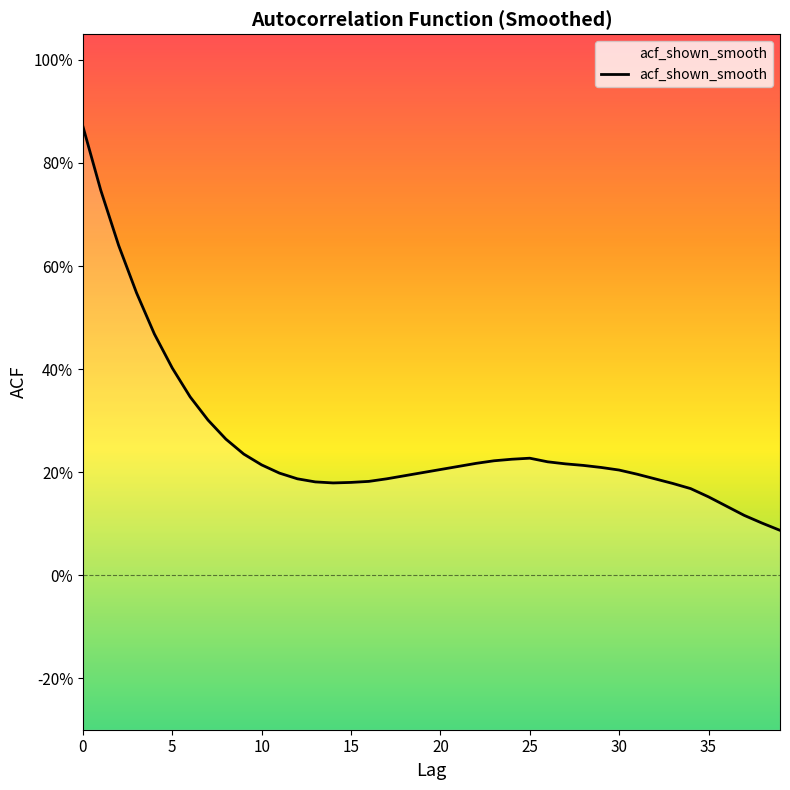

The value at 10 is 0.4. True or false?

False